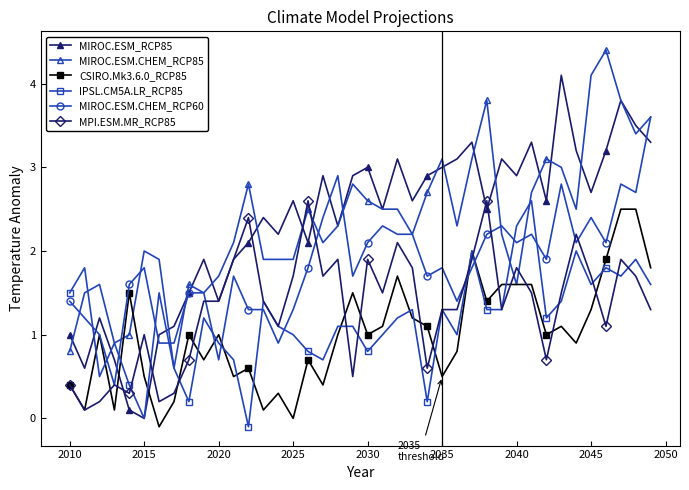

True or false: MIROC.ESM.CHEM_RCP85 has more than 1 points higher than both neighbors.

True